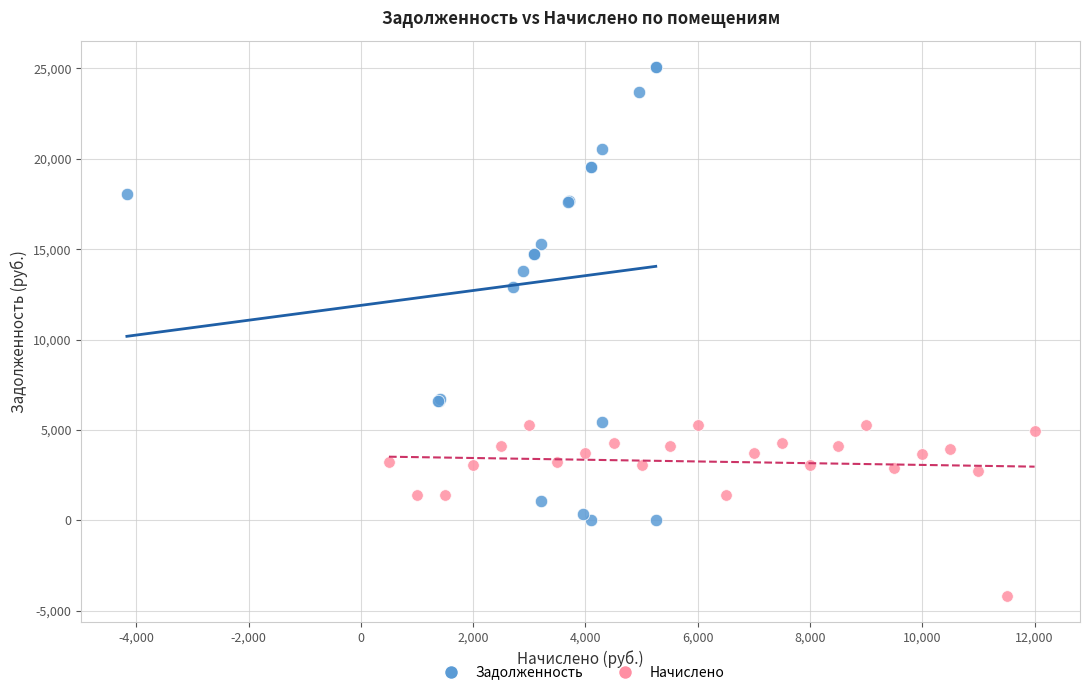

Which series has the largest Y range (max minus min)?

Задолженность